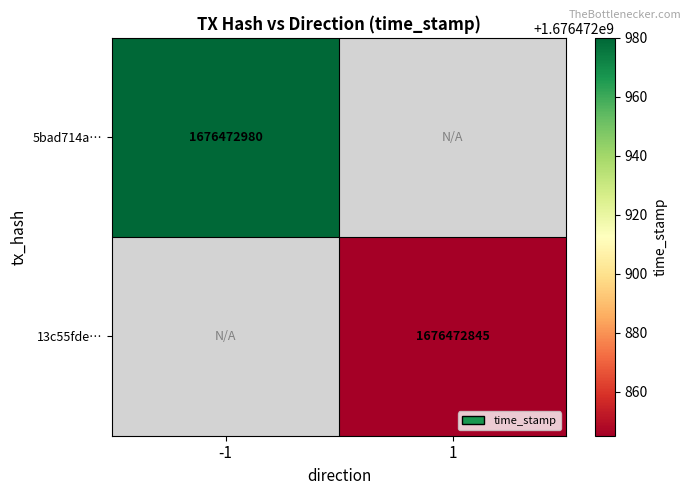

Is it true that 5bad714a6cb6e17467206ca6c0333bbb8d12c8c equals -2 at direction?

False